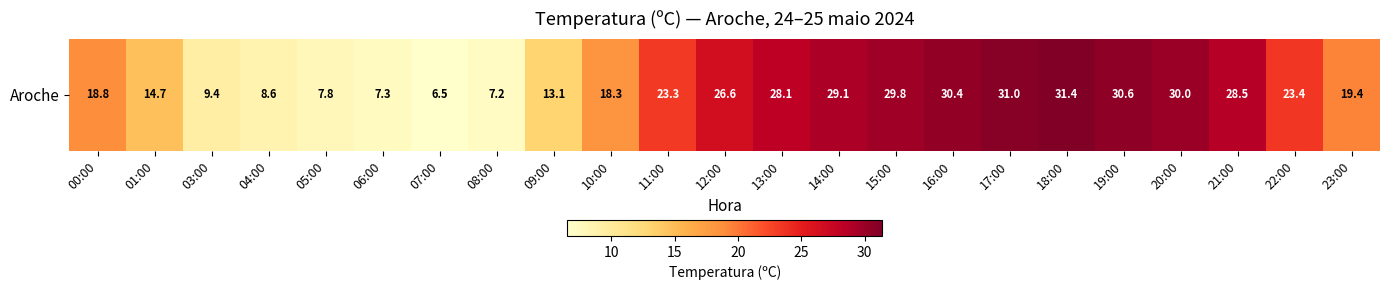

Reading left to right, extract all data points from this chart.

00:00=18.8	01:00=14.7	03:00=9.4	04:00=8.6	05:00=7.8	06:00=7.3	07:00=6.5	08:00=7.2	09:00=13.1	10:00=18.3	11:00=23.3	12:00=26.6	13:00=28.1	14:00=29.1	15:00=29.8	16:00=30.4	17:00=31.0	18:00=31.4	19:00=30.6	20:00=30.0	21:00=28.5	22:00=23.4	23:00=19.4